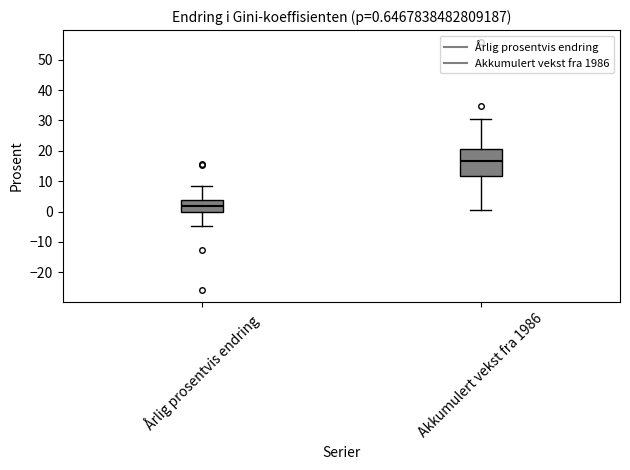

Which box's median line is the highest?

Akkumulert vekst fra 1986